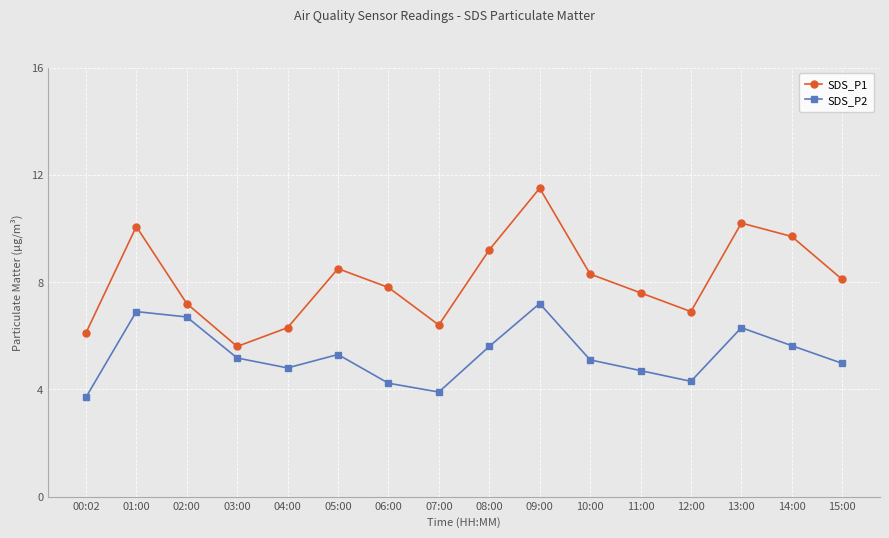

True or false: SDS_P1 and SDS_P2 cross at least once.

False